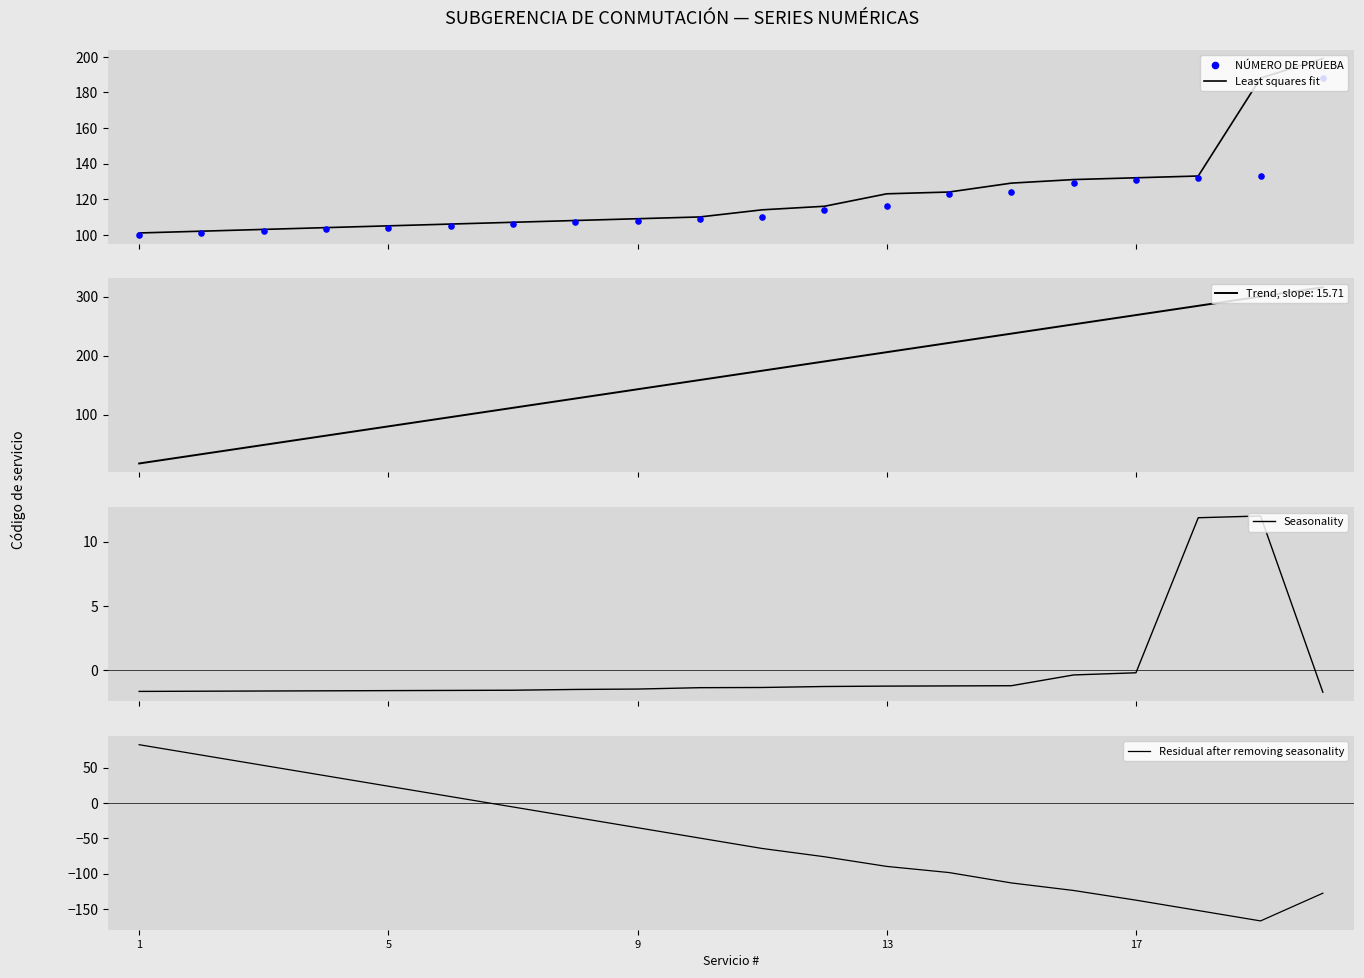

At which category is the sum across all series the highest?

1